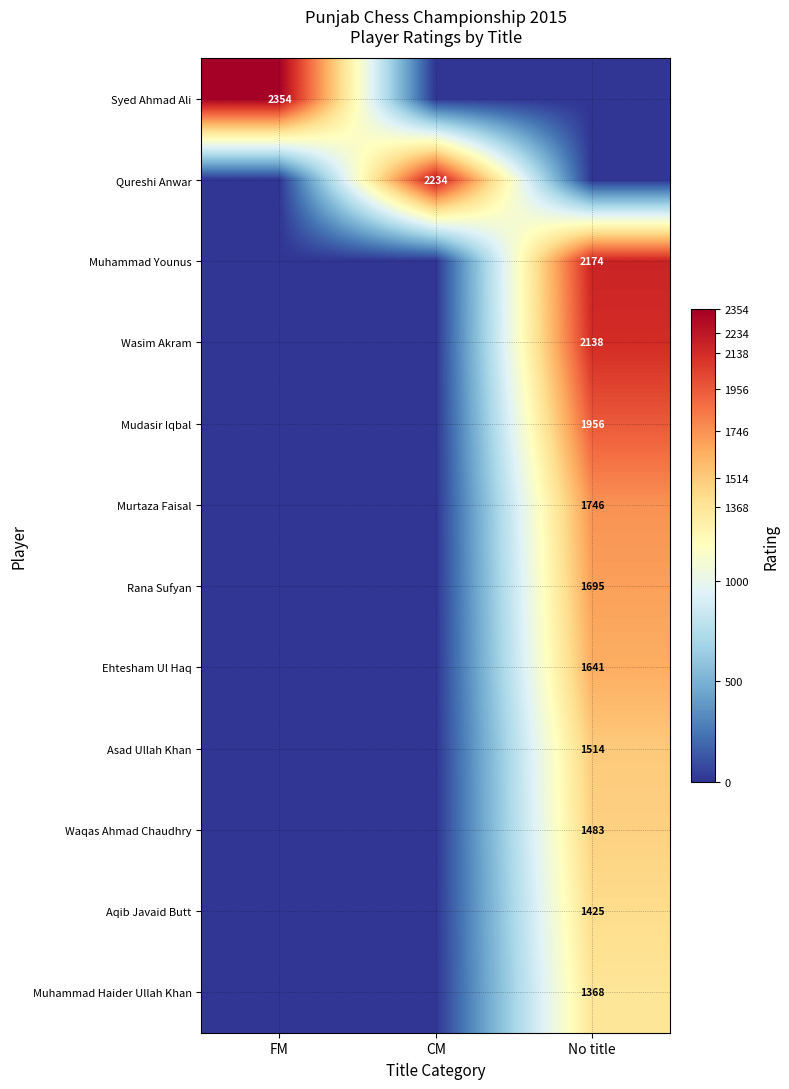

True or false: Asad Ullah Khan has a value of 2663 at No title.

False